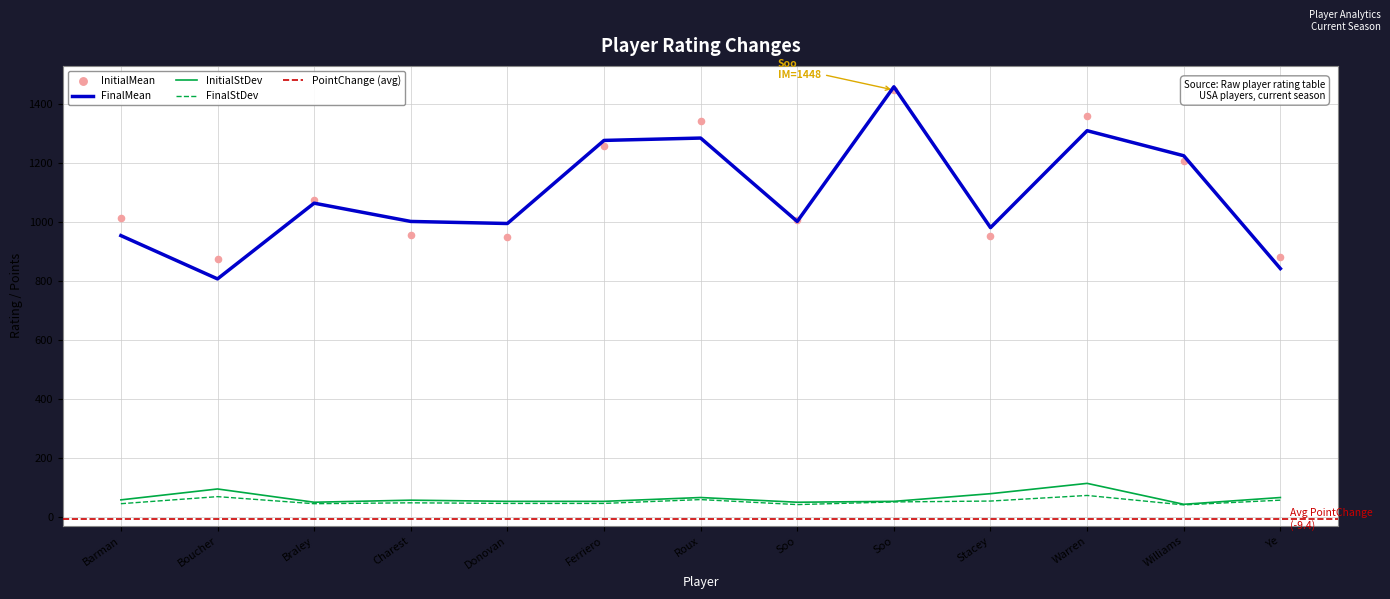

Which series has the widest spread of Y values?

FinalMean